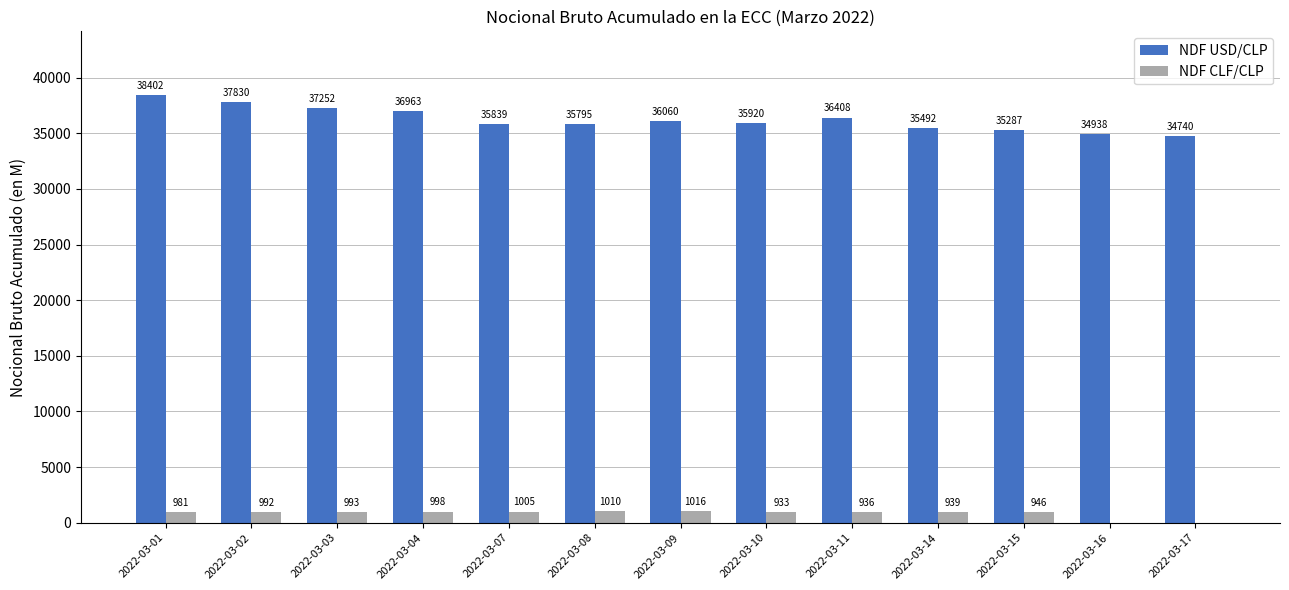

Are the bars grouped side by side (vs. stacked)?

Yes